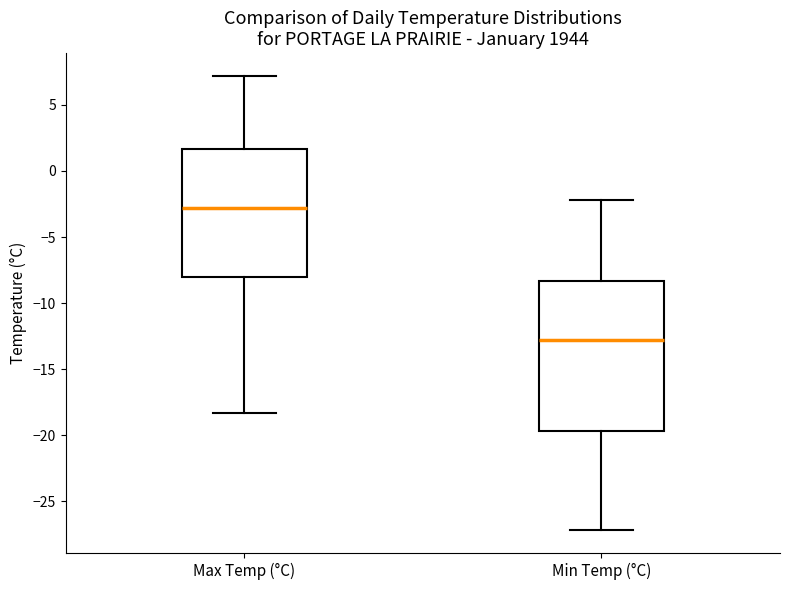

Reading left to right, read every box against the y-axis: the position of its median line, the range the box covers, and the ends of its whiskers. The values are not printed on the chart, so give them approximately, as read against the axis.

Max Temp (°C): median -3.0, box -8.0 to 1.5, whiskers -18.5 to 7.0
Min Temp (°C): median -13.0, box -19.5 to -8.5, whiskers -27.0 to -2.0